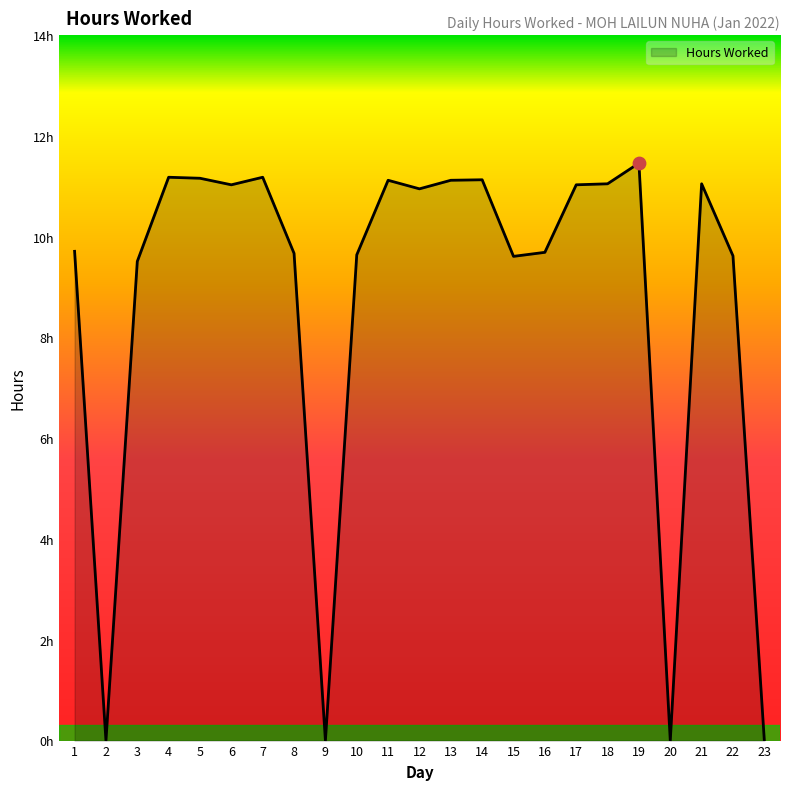

Approximately how many times larger is the value at 8 compared to 16?

1.0